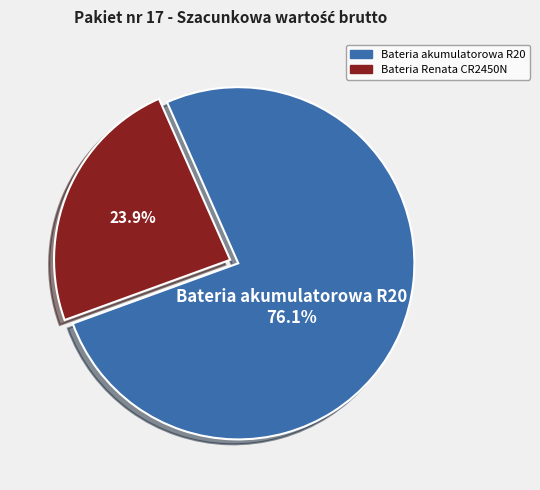

Between Bateria Renata CR2450N and Bateria akumulatorowa R20, which is larger?

Bateria akumulatorowa R20